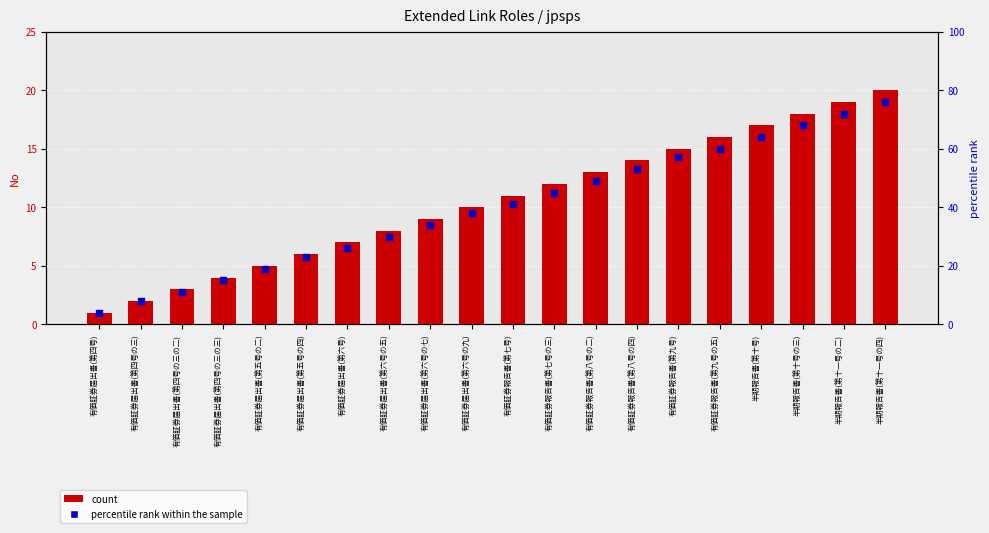

At which category is the sum across all series the highest?

半期報告書(第十一号の四)